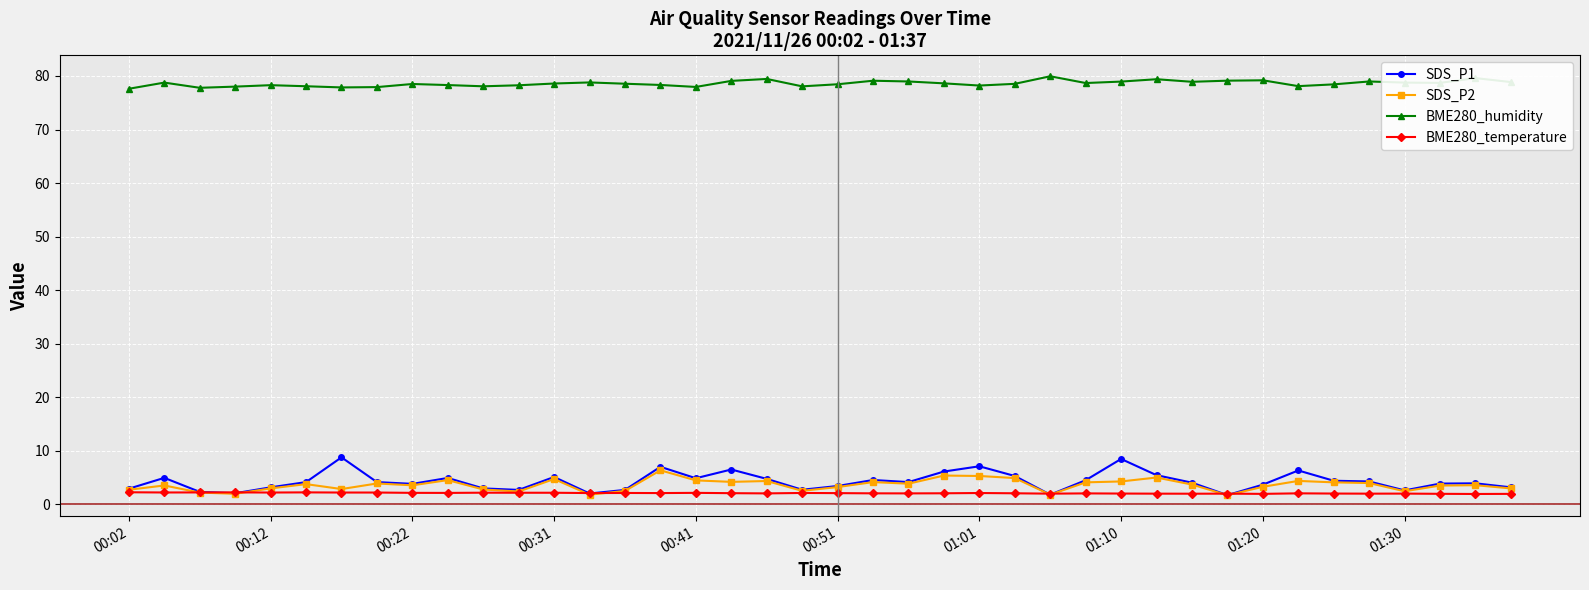

Which series has the largest total across all categories?

BME280_humidity